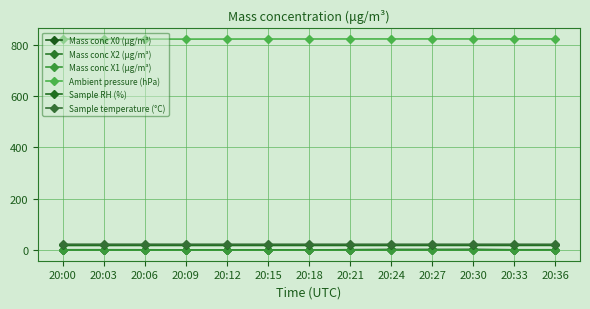

What is the maximum value for Mass conc X2 (μg/m³)?

1.7